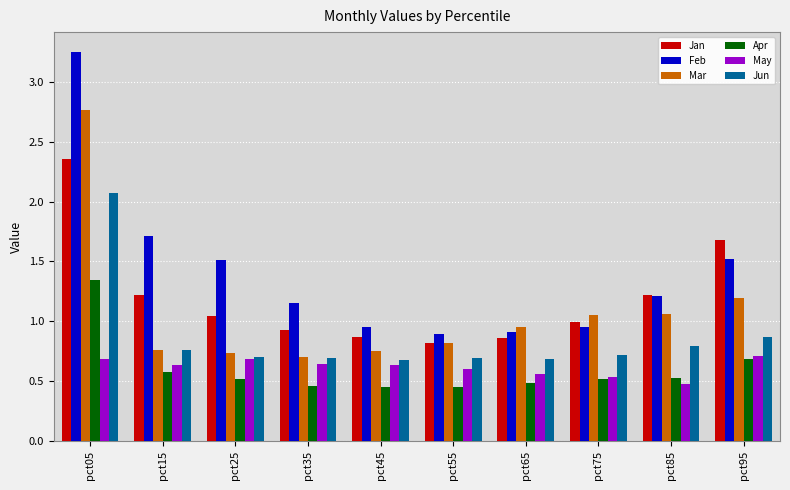

What is the value of the Jun bar at the 1st from the left?

2.1